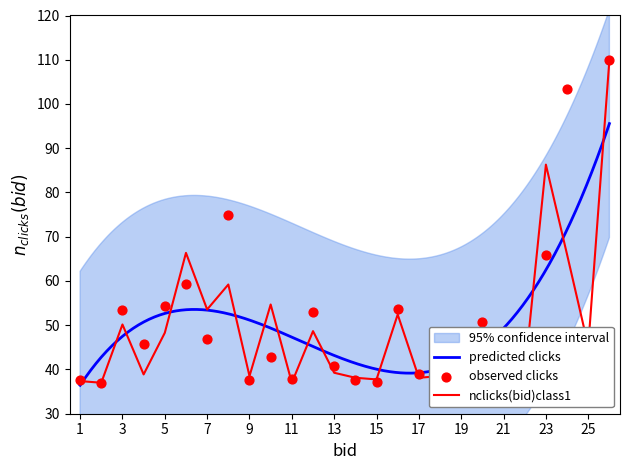

At how many categories does at least one series exceed 81?

3